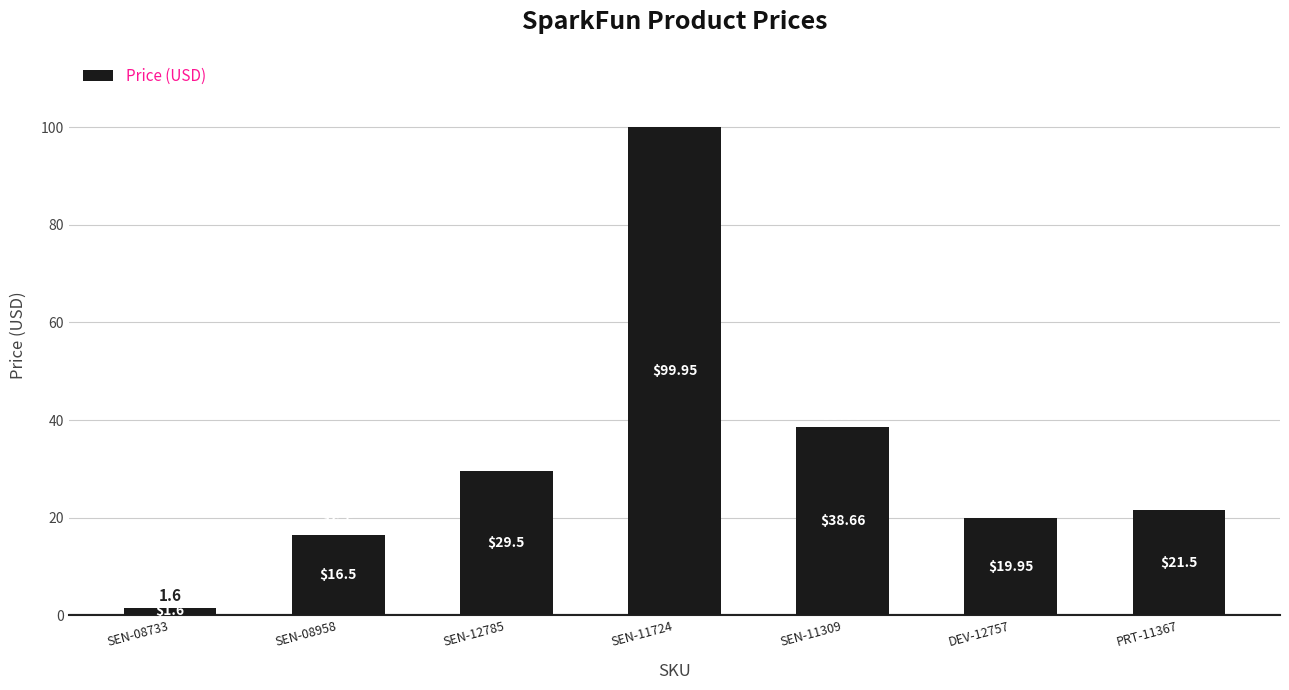

Count the number of values greater than 21.

4